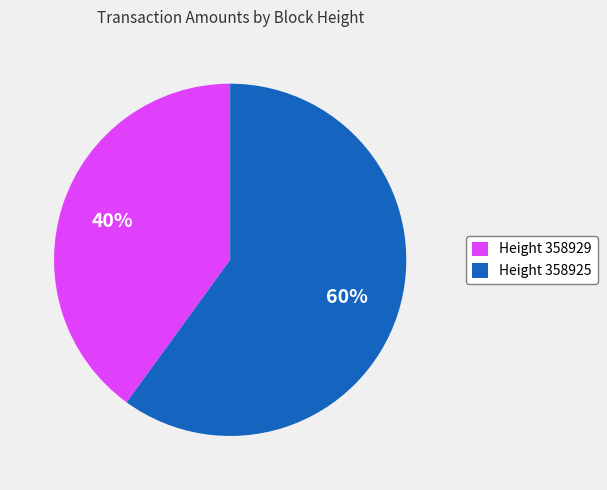

Is there any slice that represents more than half of the pie?

Yes